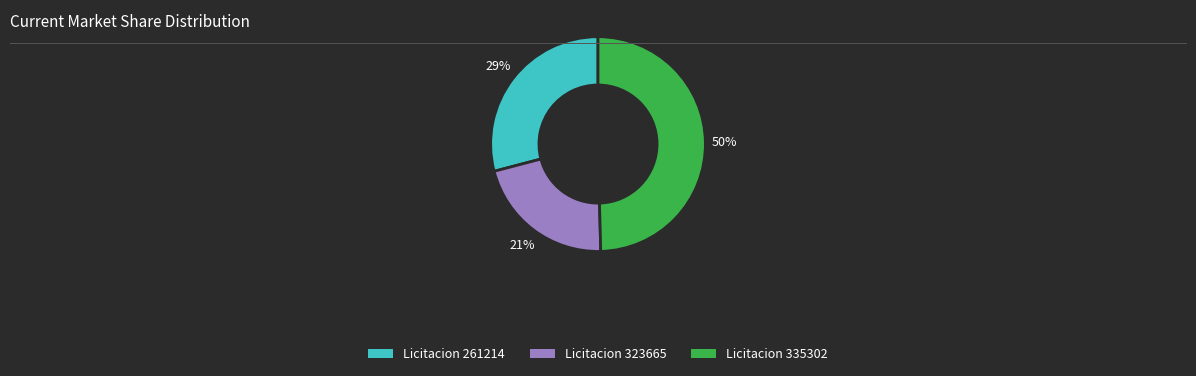

To the nearest percent, what is the average slice percentage?

33%